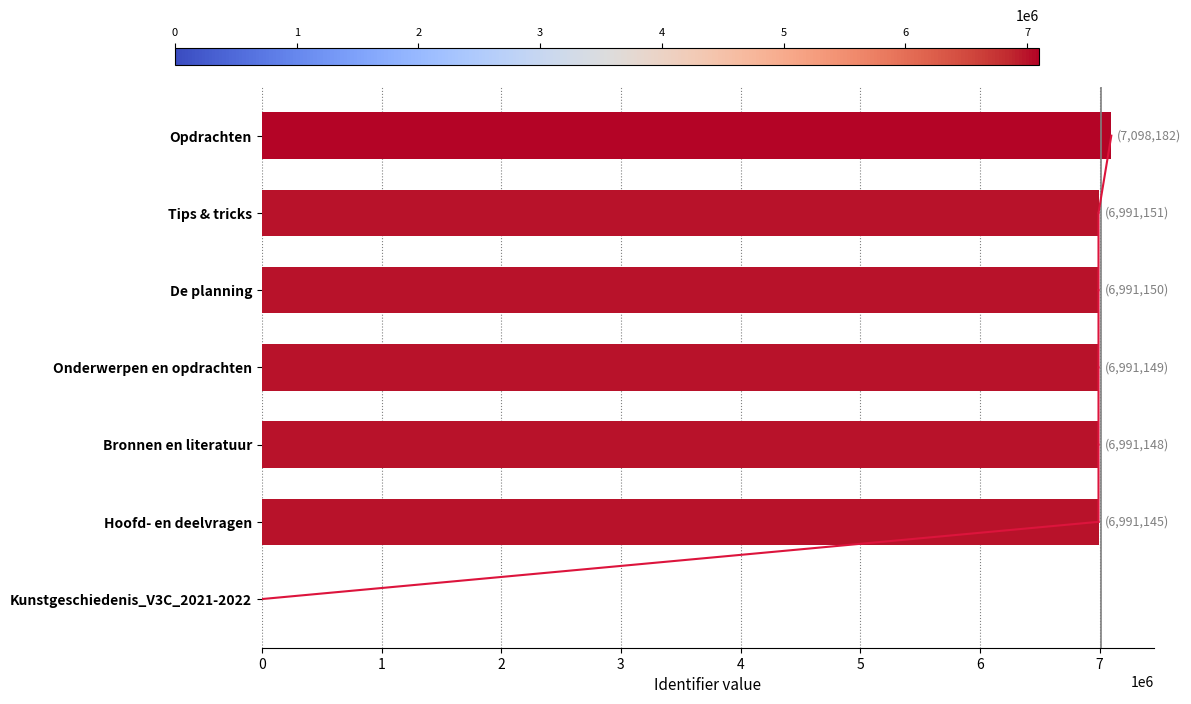

What is the maximum value shown in the chart?

7098182